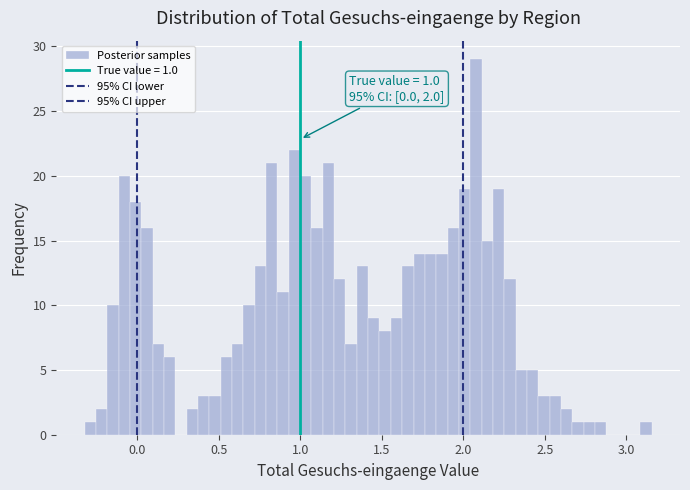

Around what value on the x-axis is the tallest bar? Give the approximate position of its centre, as read against the axis.

2.10